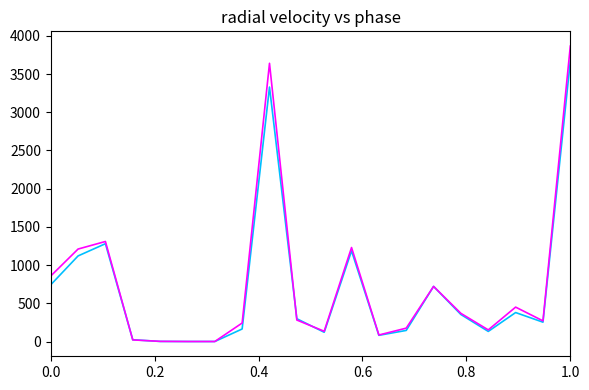

How many lines are shown in the chart?

2